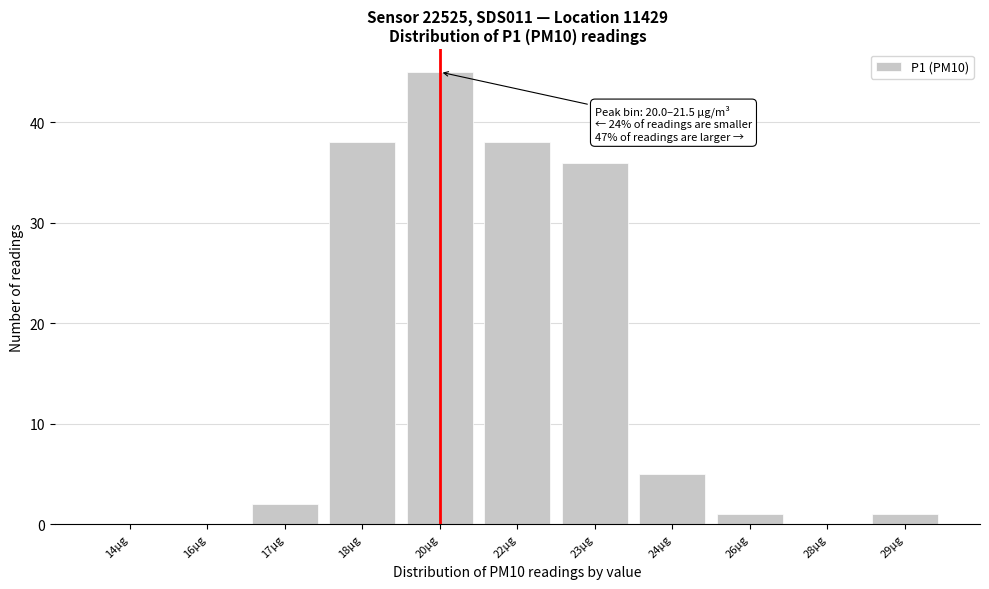

Reading left to right, extract all data points from this chart.

14µg=0	16µg=0	17µg=2	18µg=38	20µg=45	22µg=38	23µg=36	24µg=5	26µg=1	28µg=0	29µg=1